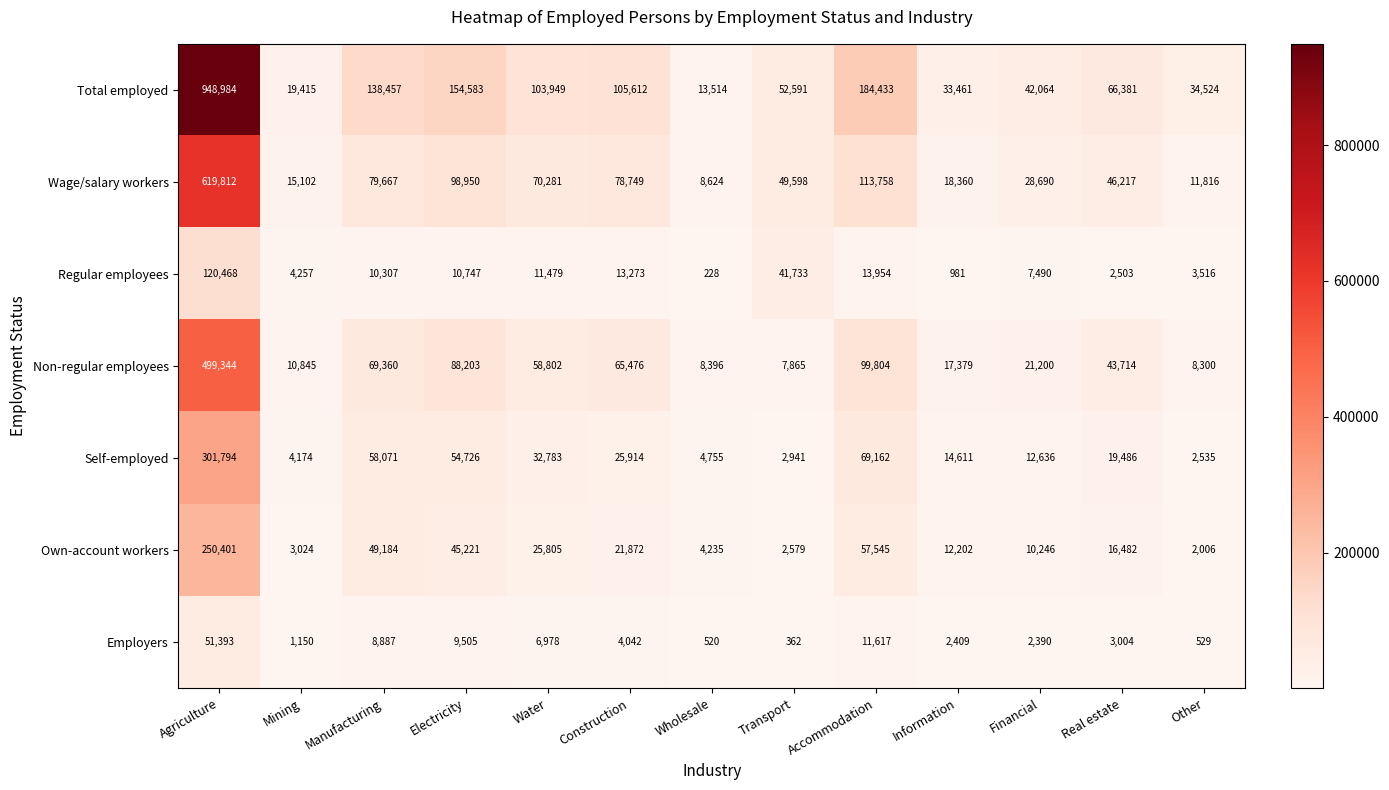

What is the approximate value of Wage/salary workers at Accommodation, to the nearest 100?

113800